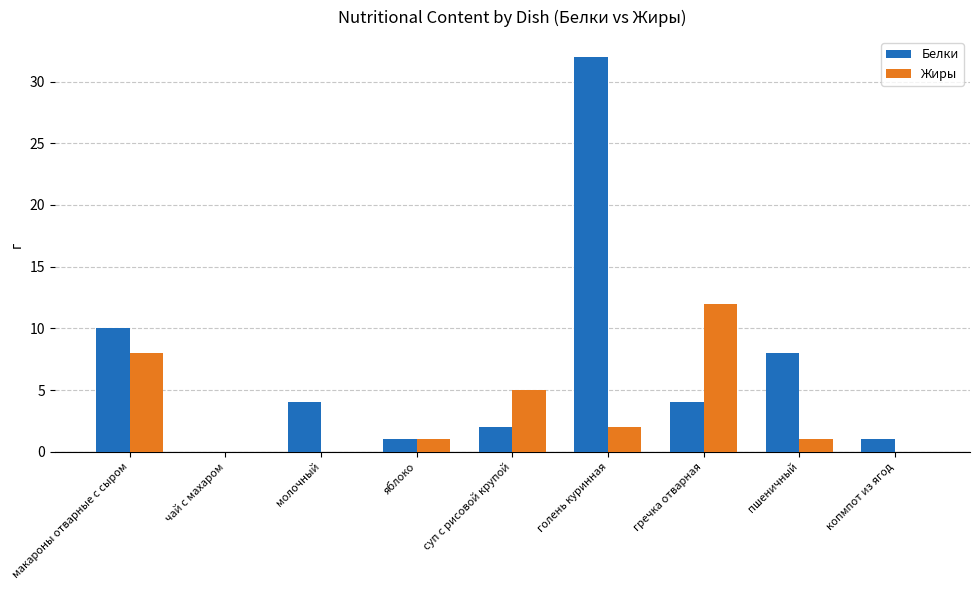

What is the difference between the Жиры values at гречка отварная and суп с рисовой крупой?

7